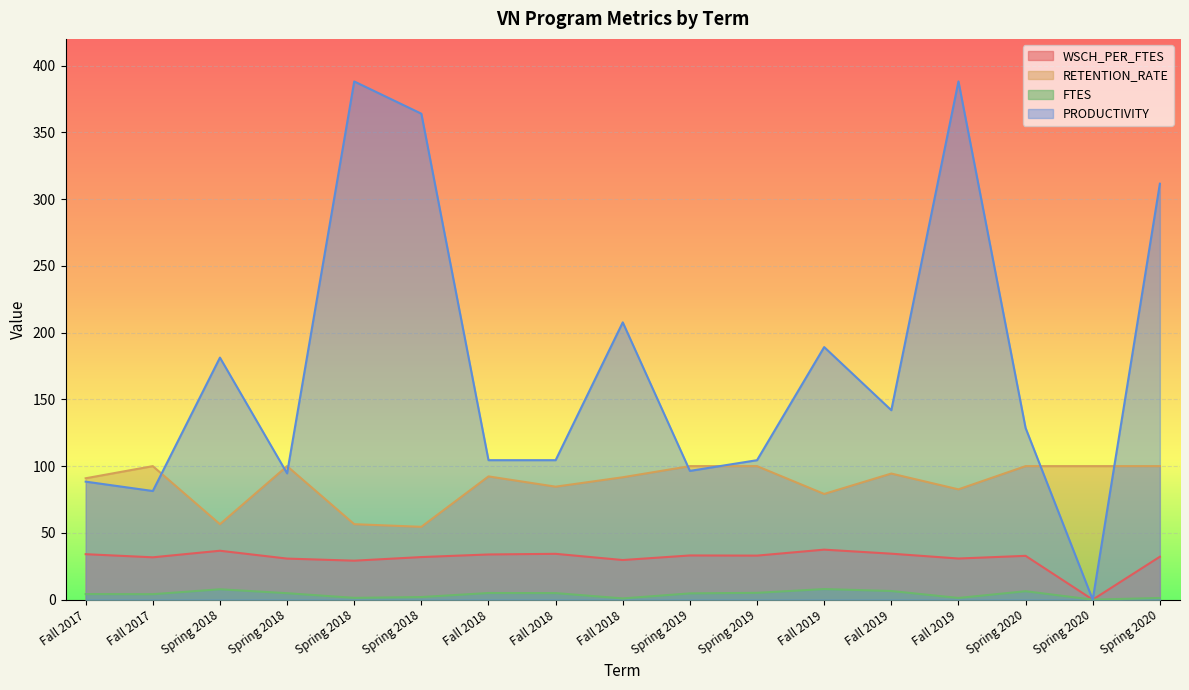

At Spring 2019, list the series in order from largest to smallest.

RETENTION_RATE, PRODUCTIVITY, WSCH_PER_FTES, FTES